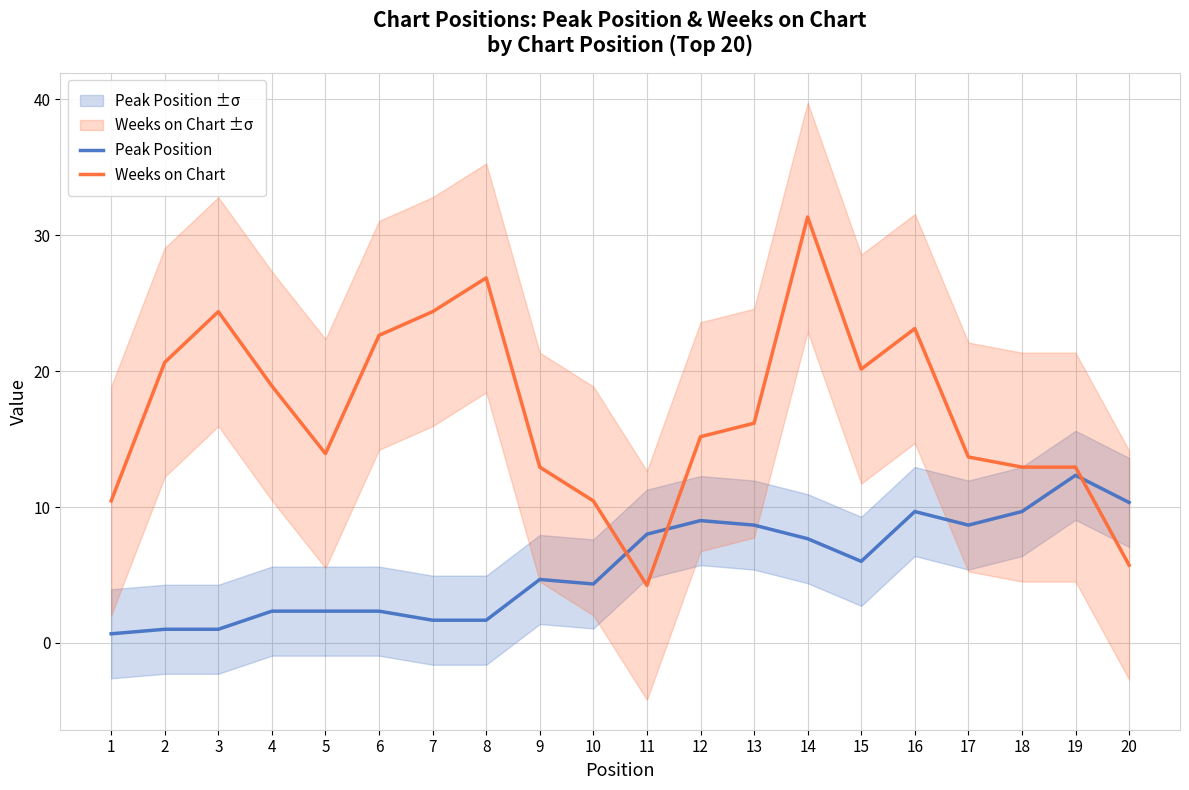

True or false: Peak Position has a value of 13.3 at 17.

False